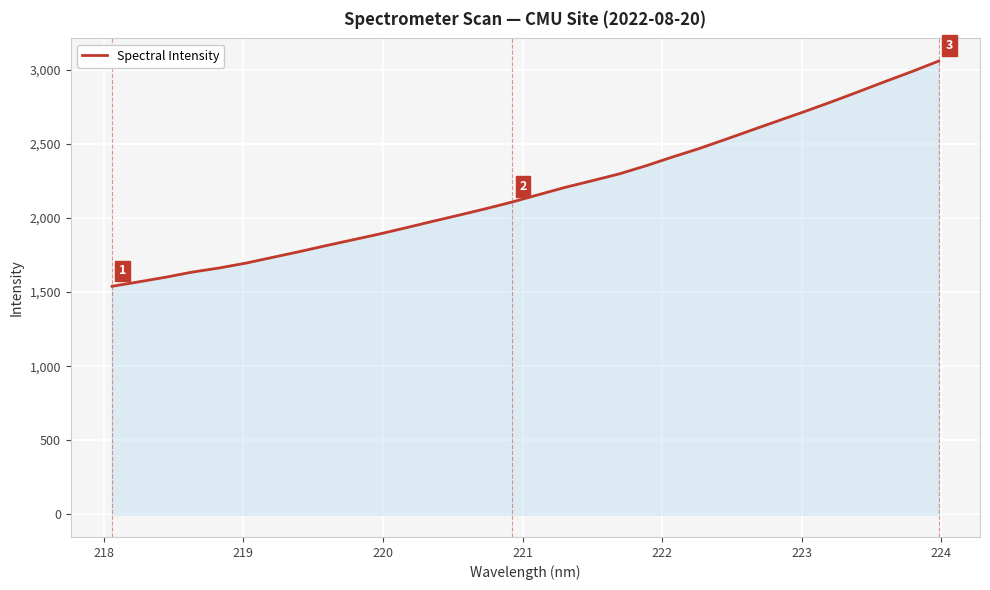

What is the minimum value shown in the chart?

1539.5